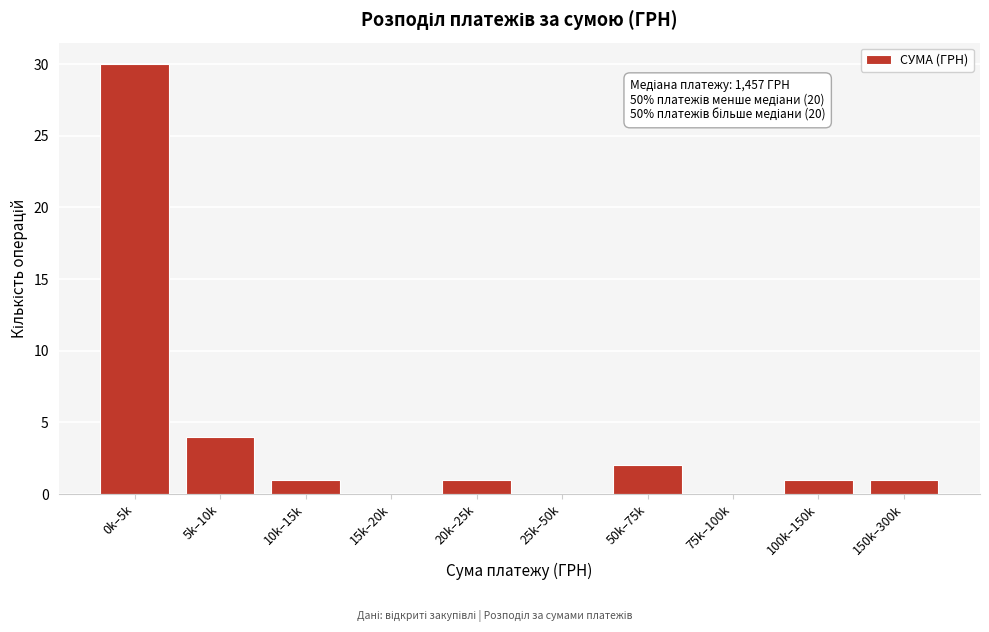

Reading left to right, extract all data points from this chart.

0k–5k=30	5k–10k=4	10k–15k=1	15k–20k=0	20k–25k=1	25k–50k=0	50k–75k=2	75k–100k=0	100k–150k=1	150k–300k=1